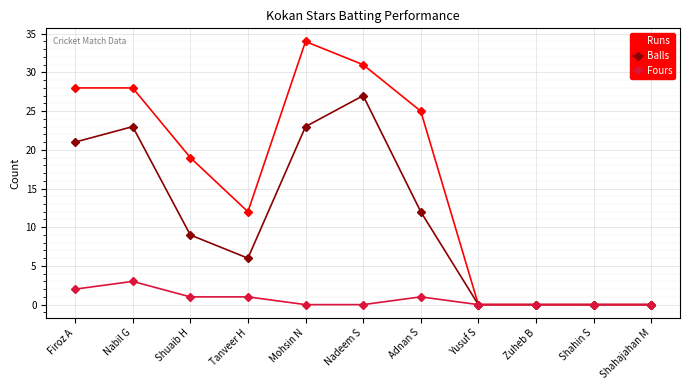

At which category does the chart reach its peak across all series?

Mohsin N